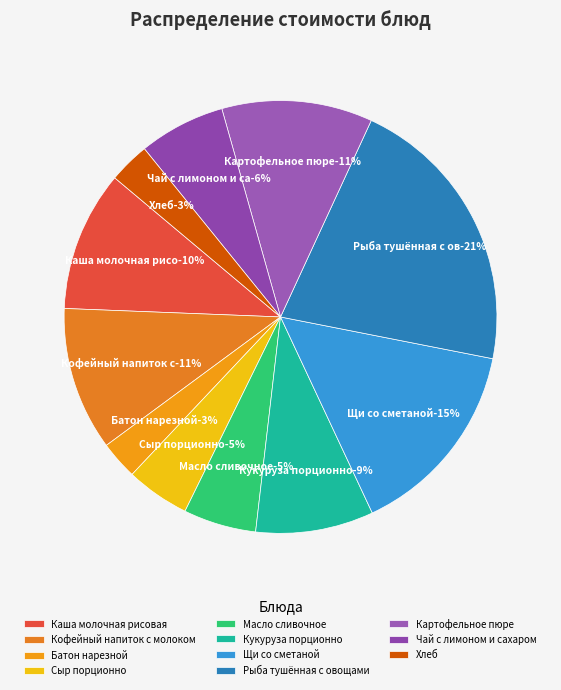

To the nearest percent, what is the difference between the largest and smallest slice percentages?

18%